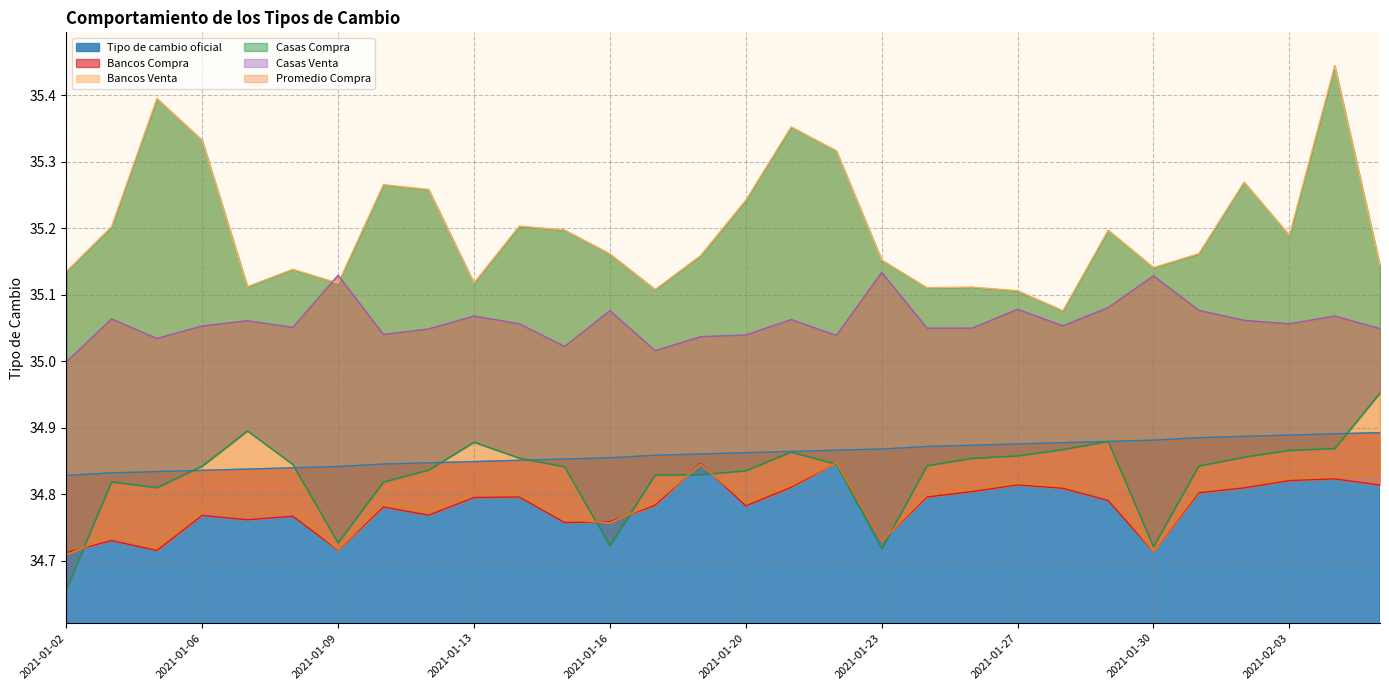

At which category is the sum across all series the highest?

2021-02-04